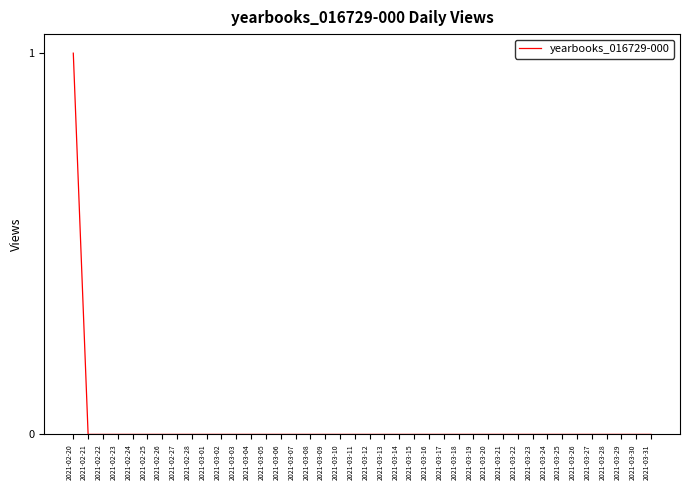

True or false: the data shows 0 at 2021-03-19.

True